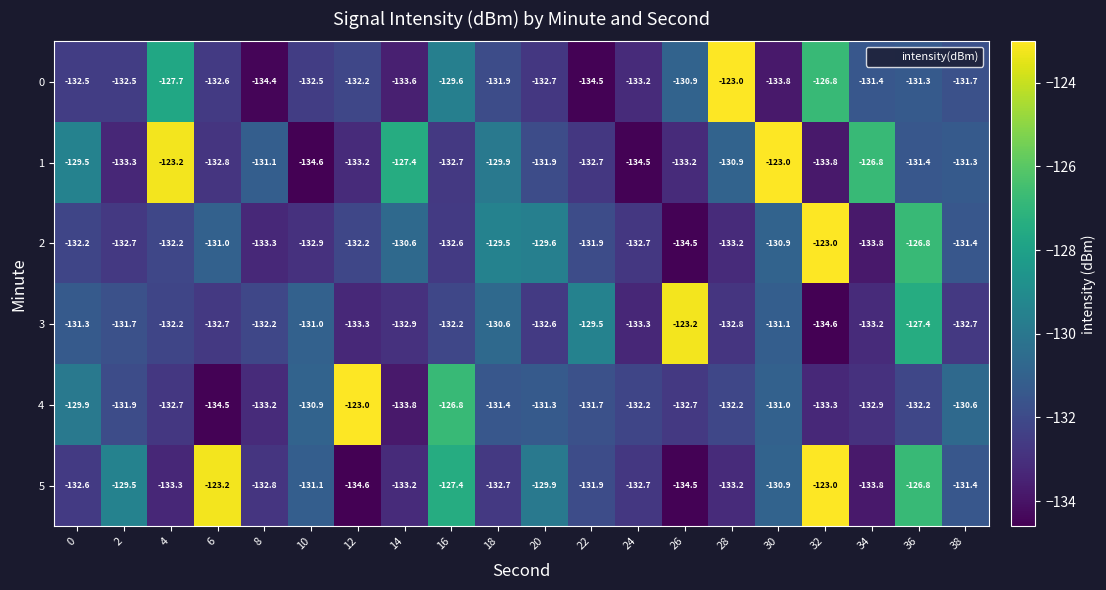

Where is 2 nearest to the value -128?

36